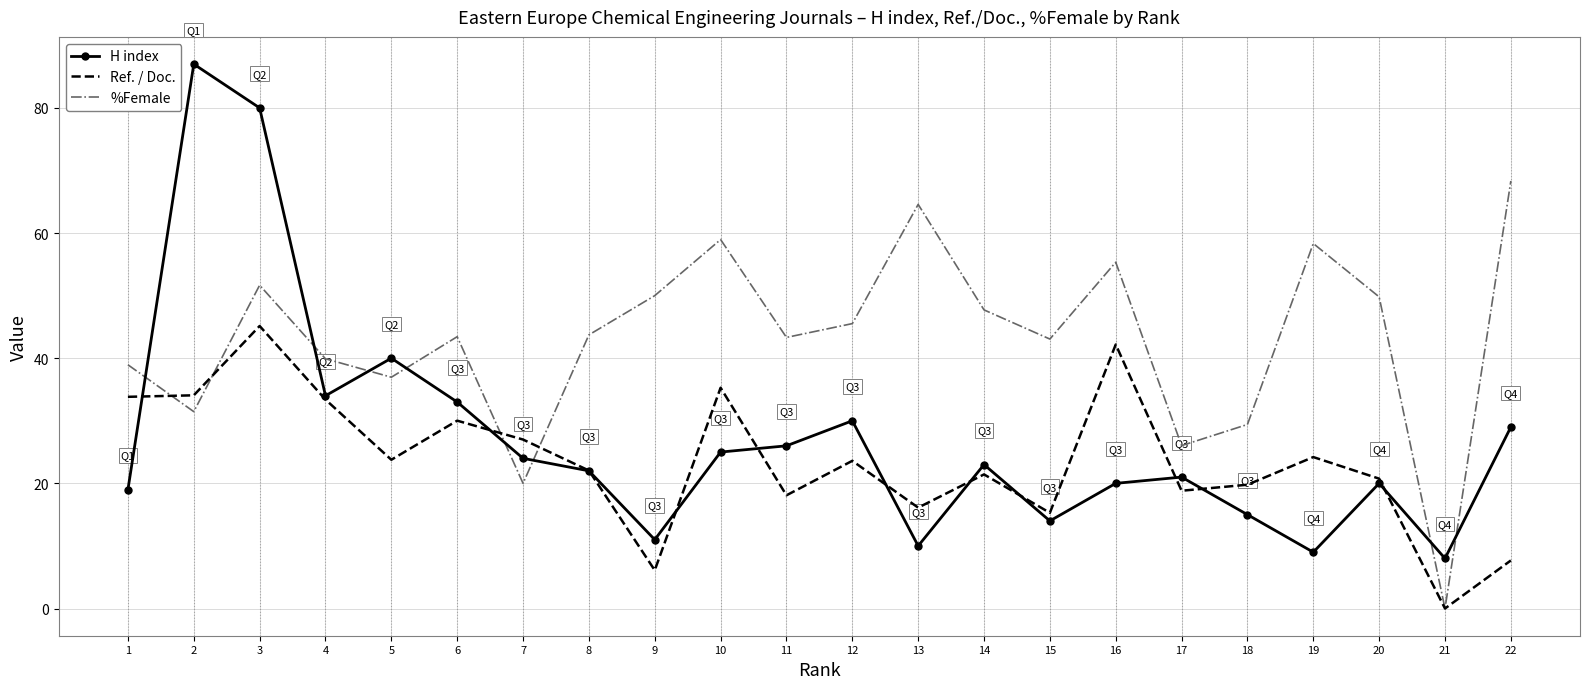

What value does the Ref. / Doc. series have at 8?

22.1